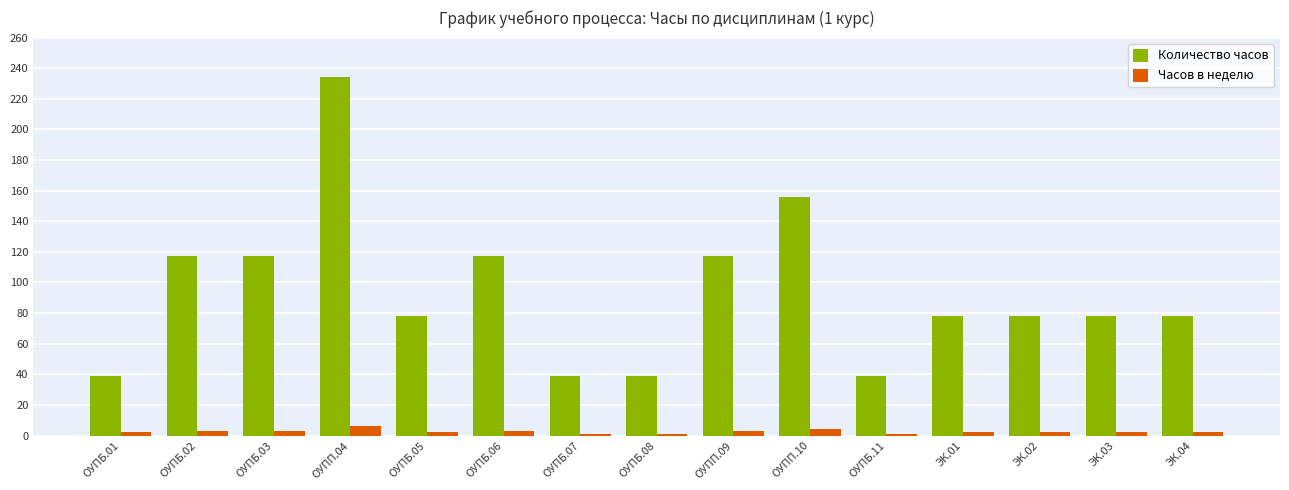

The Количество часов series shows 117 at ОУПБ.02. True or false?

True